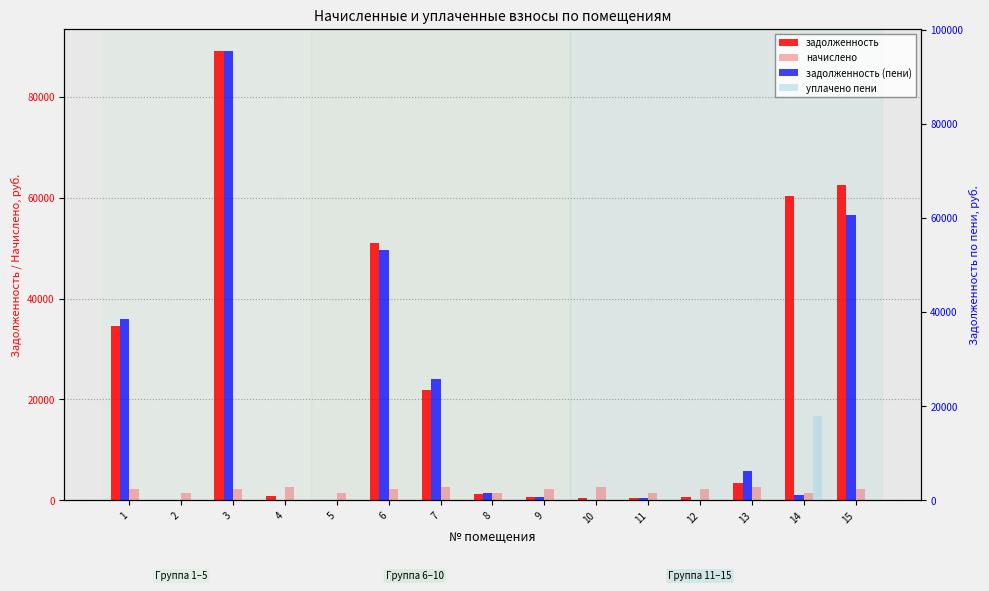

Is it true that уплачено пени equals 0.0 at 4?

True